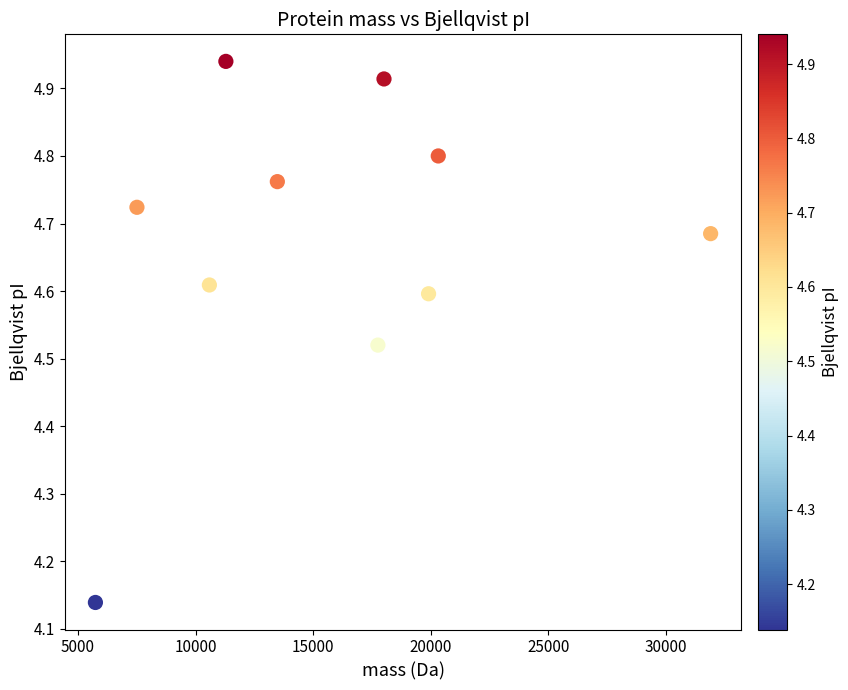

What is the range of Y values (max minus min)?

0.8